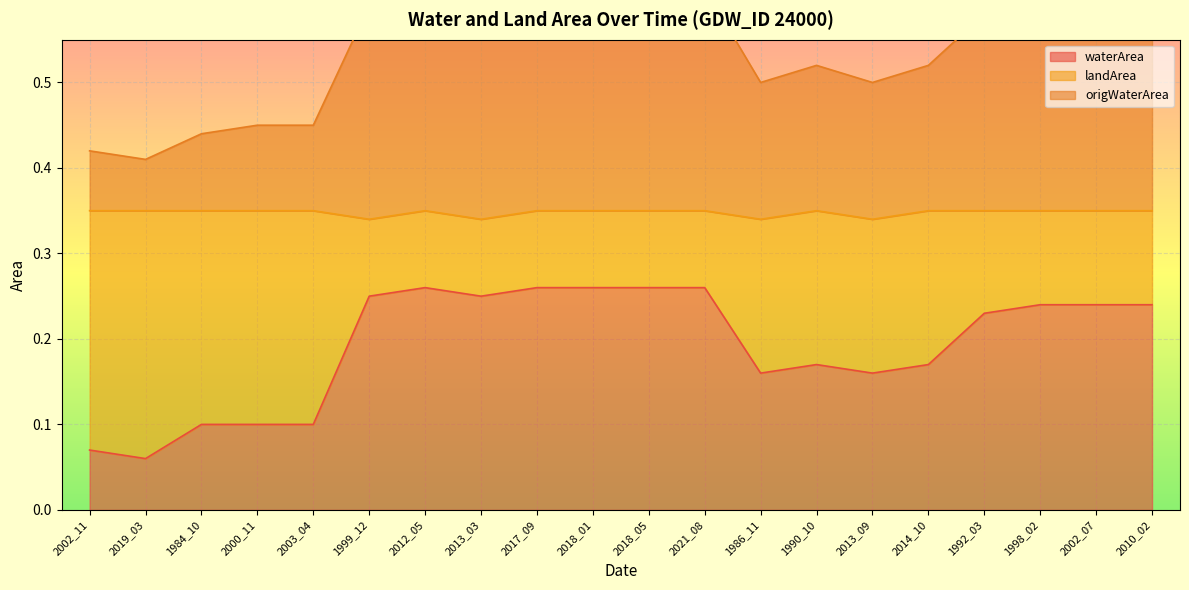

The waterArea series shows 0.4 at 2012_05. True or false?

False